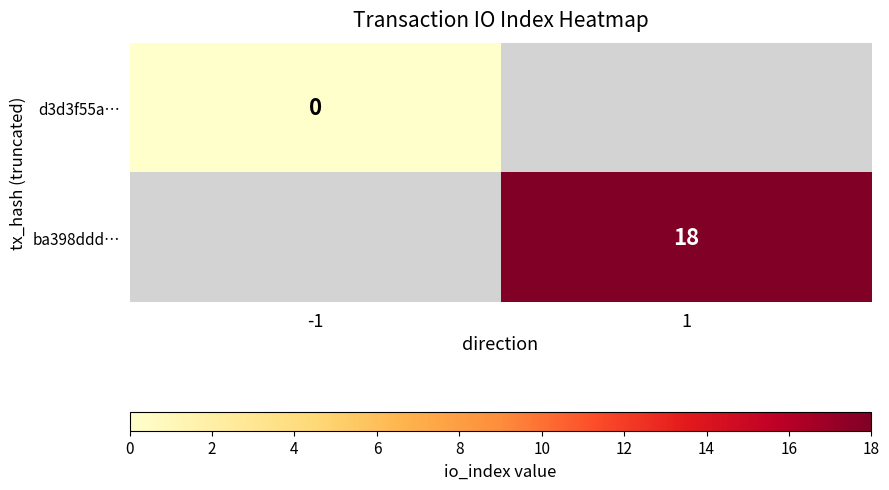

True or false: ba398ddd… has a value of 25 at 1.

False